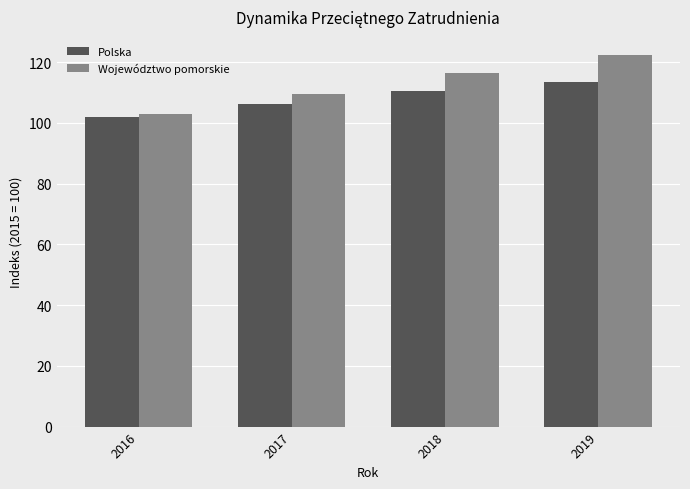

At which label does Województwo pomorskie reach its peak?

2019